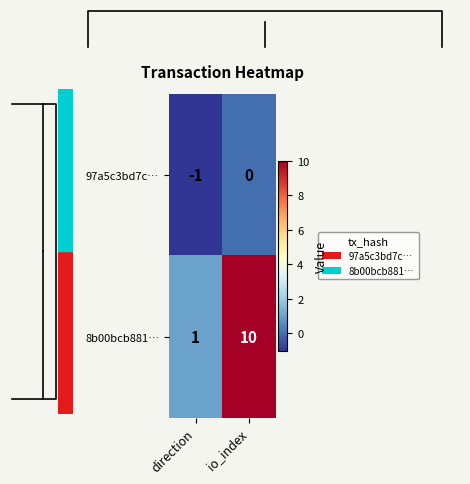

What is the difference between the 97a5c3bd7c… values at io_index and direction?

1